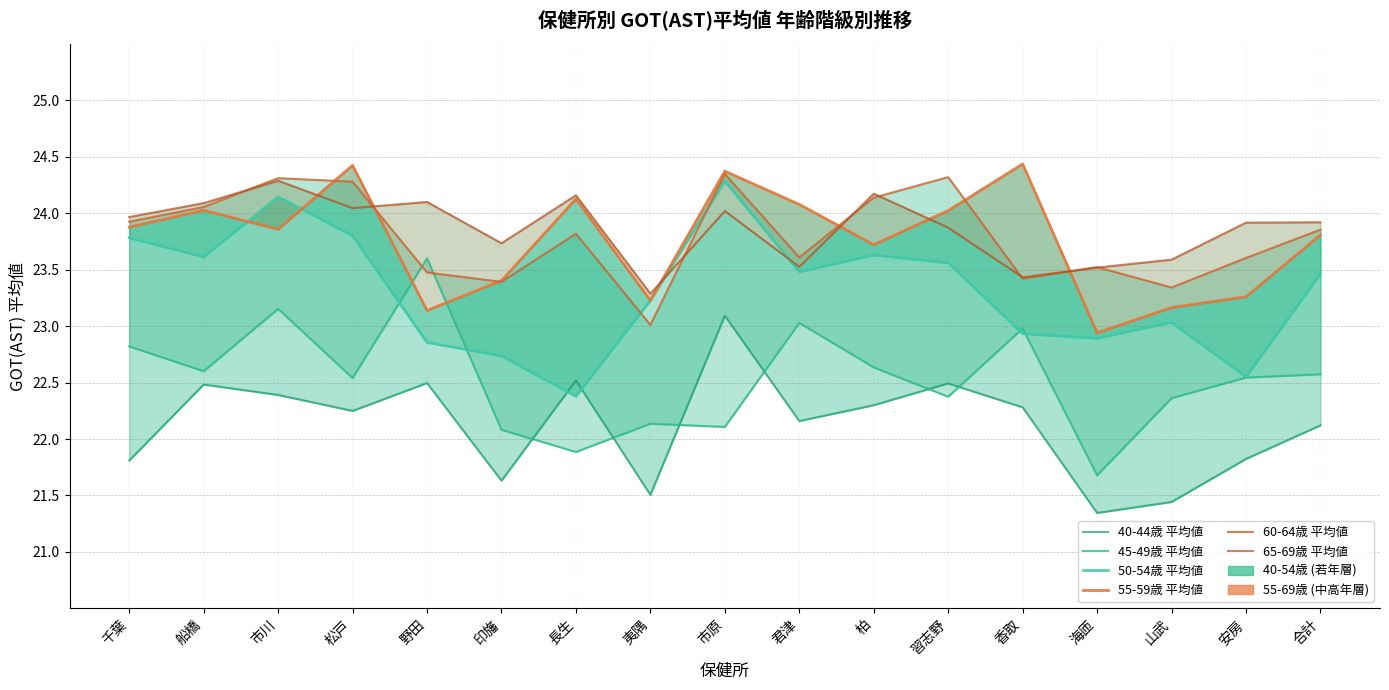

What is the minimum value for 50-54歳 平均値?

22.4